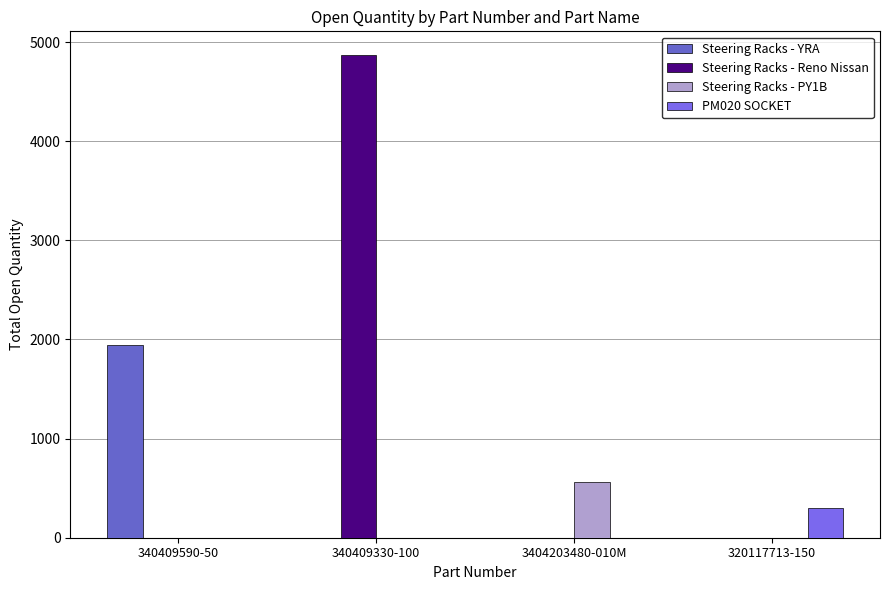

Is the value of PM020 SOCKET at 320117713-150 greater than the value of Steering Racks - YRA at 320117713-150?

Yes